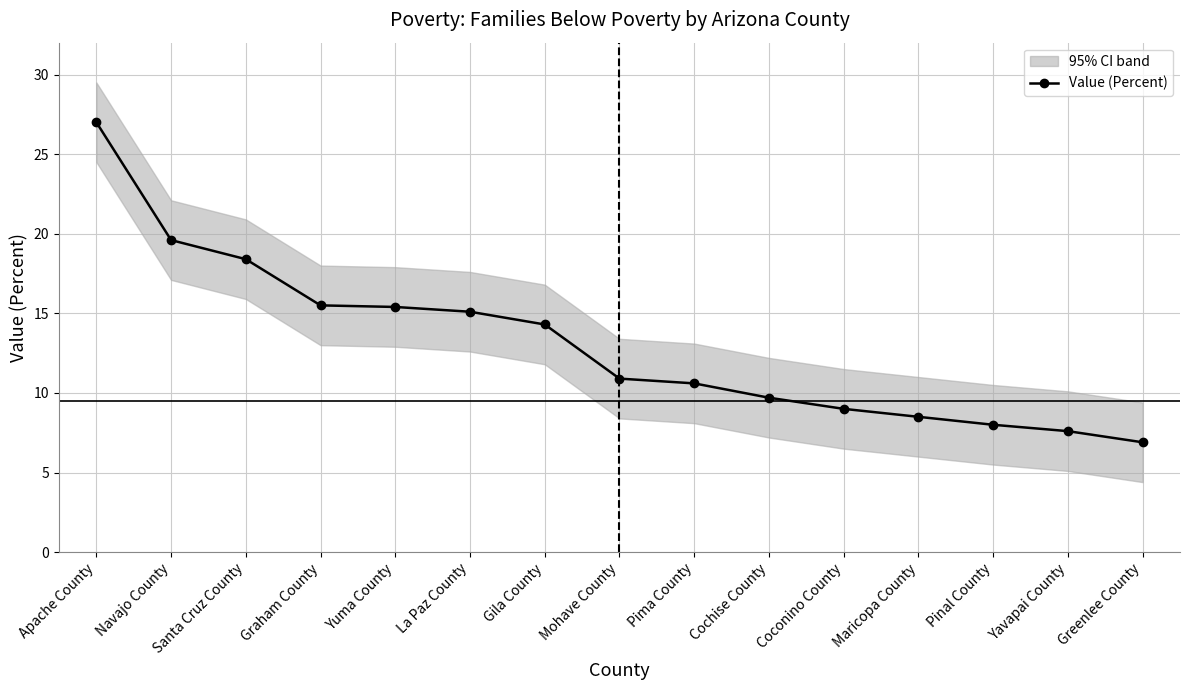

Which has a higher value, Navajo County or Yuma County?

Navajo County